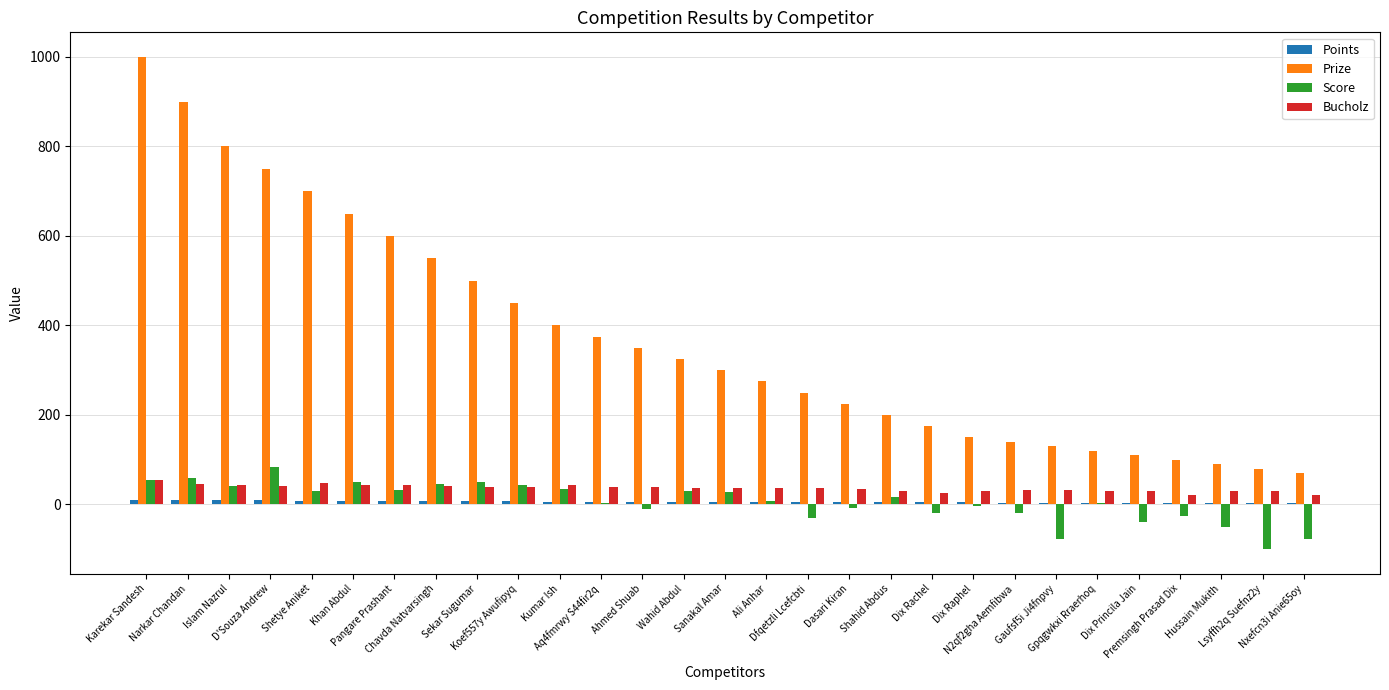

What is the maximum value shown in the chart?

1000